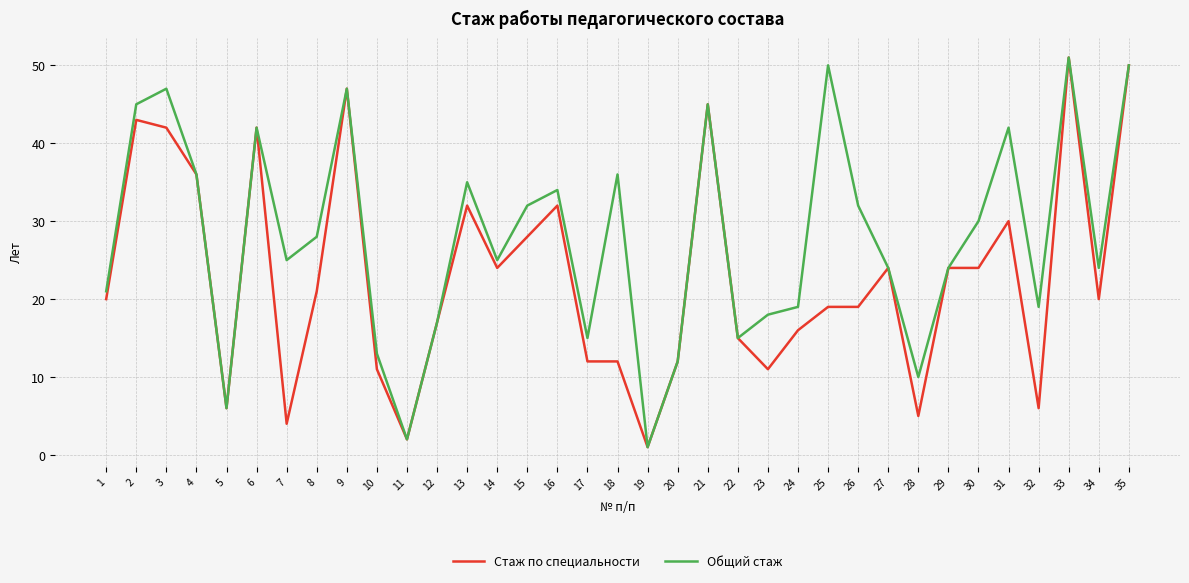

At 10, list the series in order from smallest to largest.

Стаж по специальности, Общий стаж